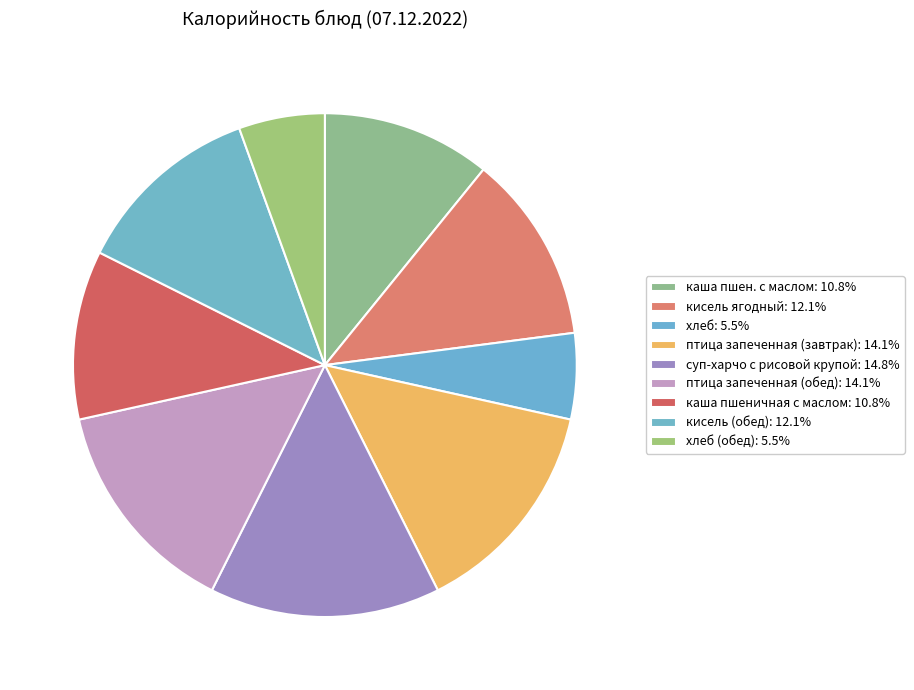

Which category has the biggest portion of the pie?

суп-харчо с рисовой крупой